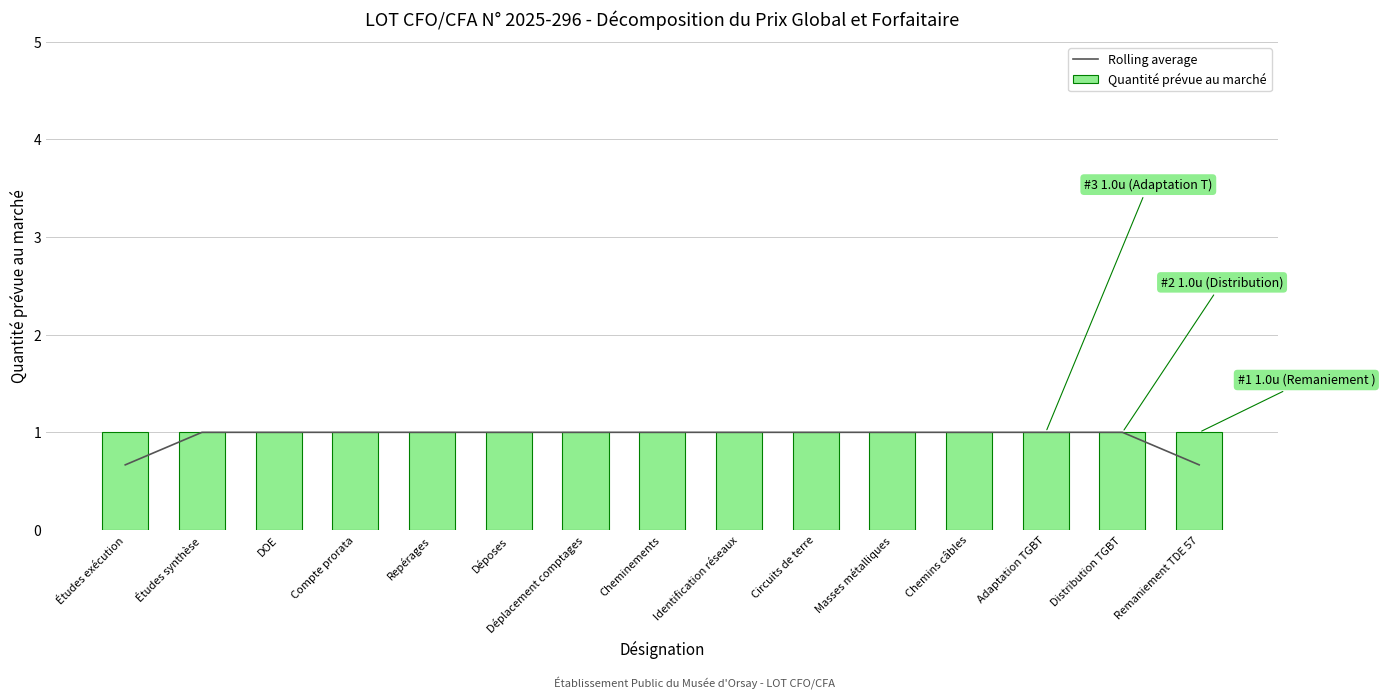

What is the difference between the second highest and minimum values in the Rolling average series?

0.3